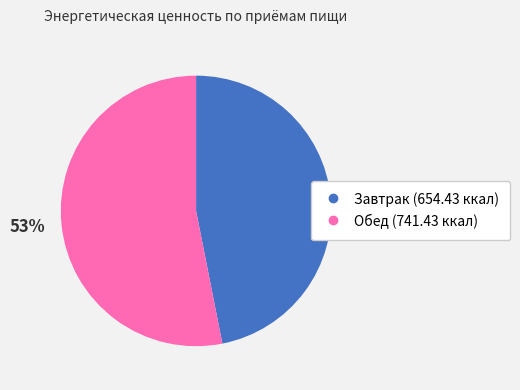

Is there a majority slice in this chart?

Yes